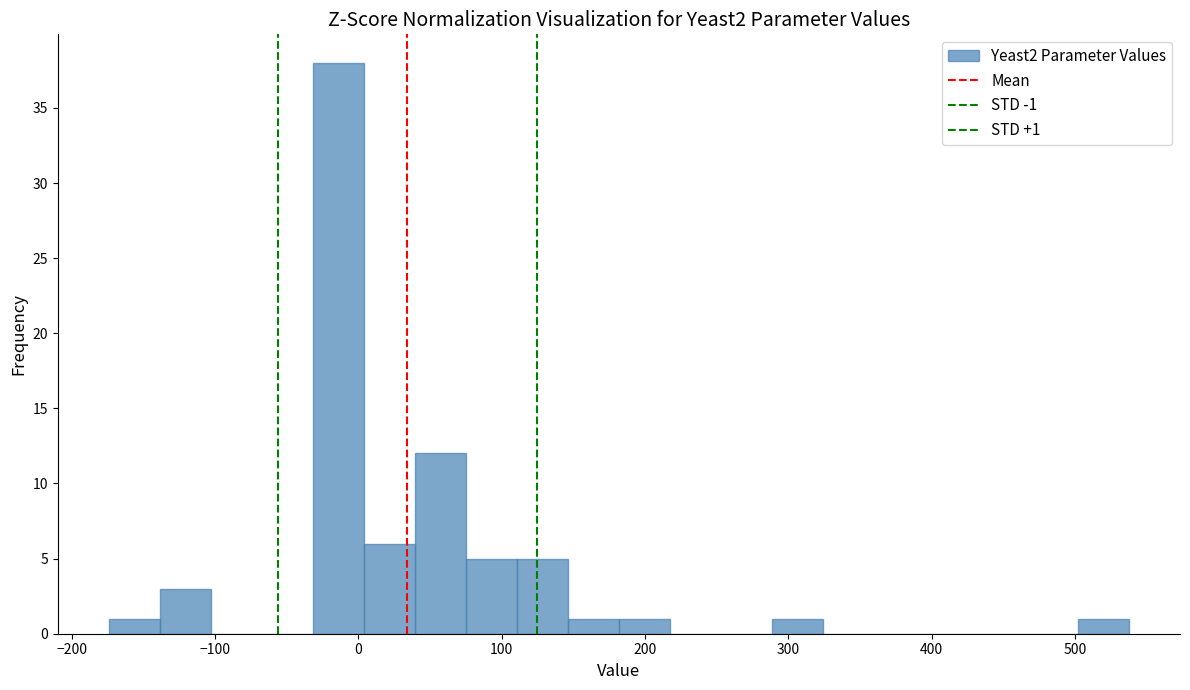

Read against the x-axis, roughly where is the centre of the tallest bar?

-10